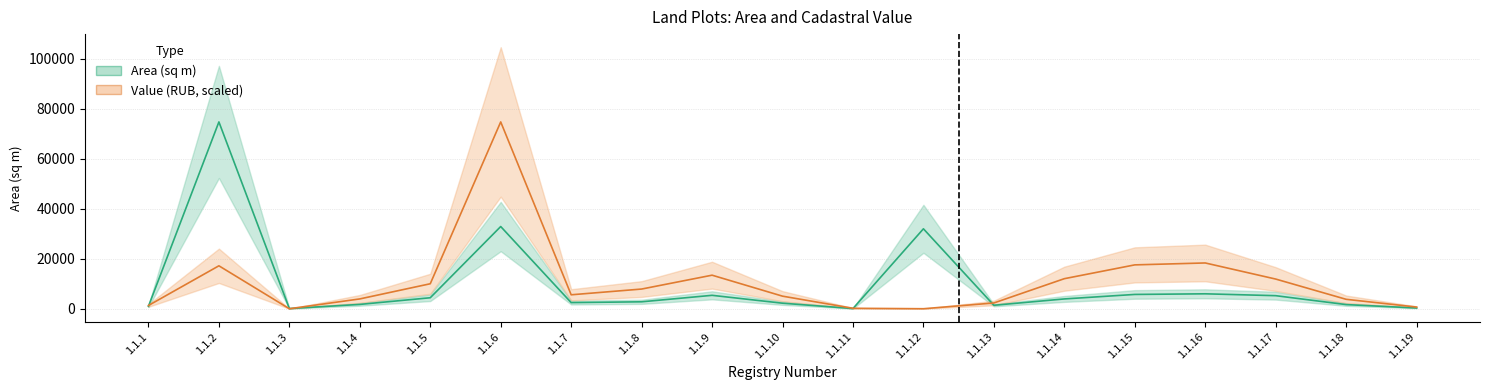

True or false: Value (RUB) has more than 2 interior local peaks.

True